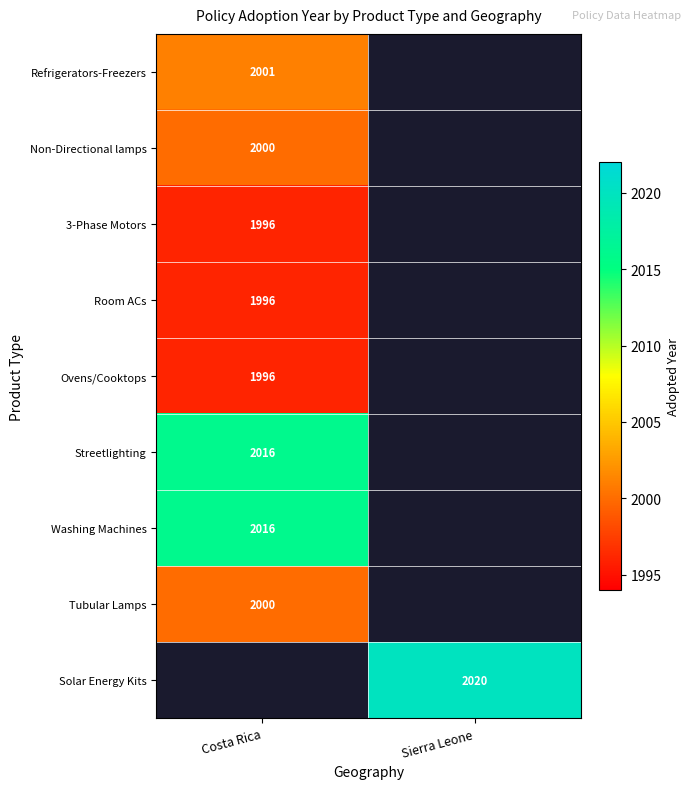

The value of Refrigerators-Freezers at Costa Rica is 2001. True or false?

True